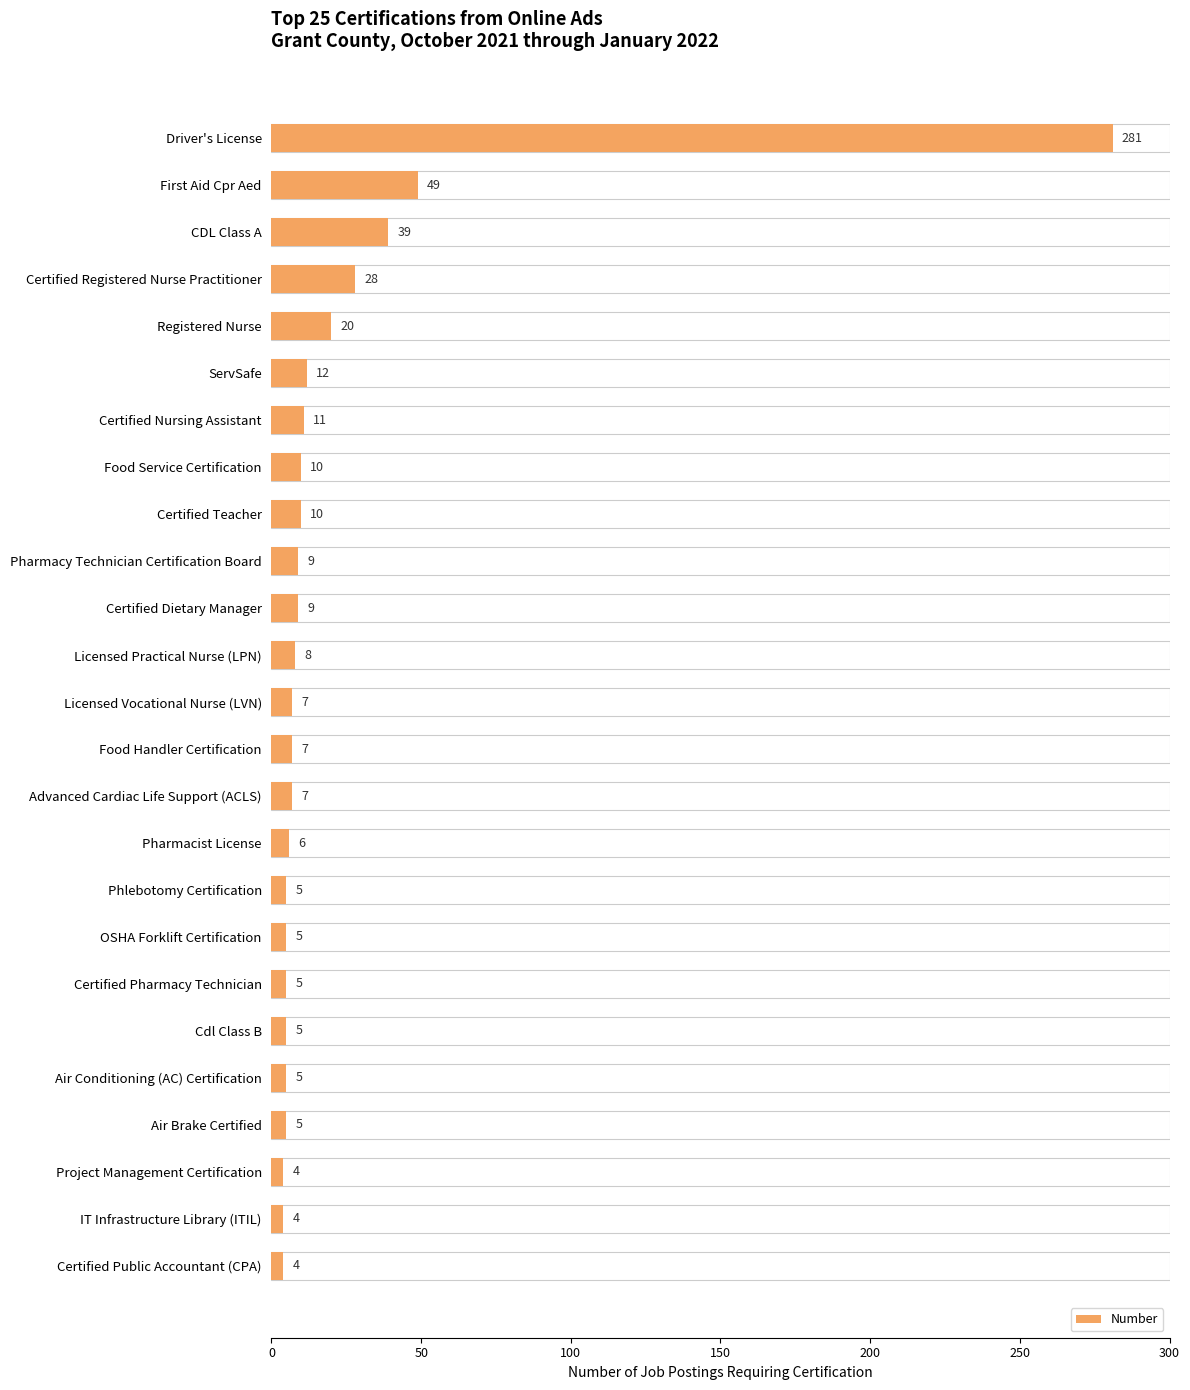

Are the bars grouped side by side (vs. stacked)?

No